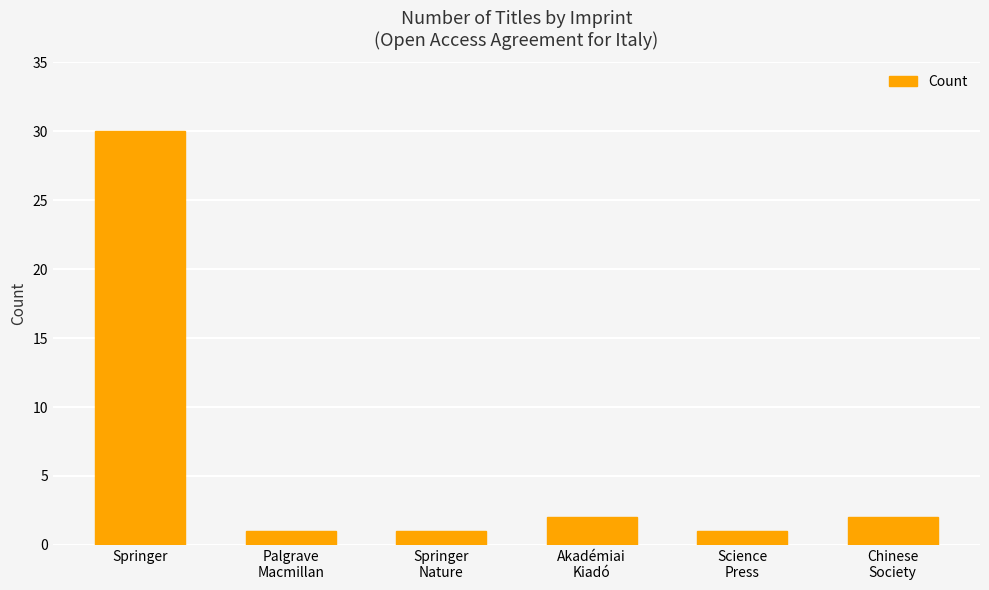

What is the label of the 6th bar from the left?

Chinese
Society